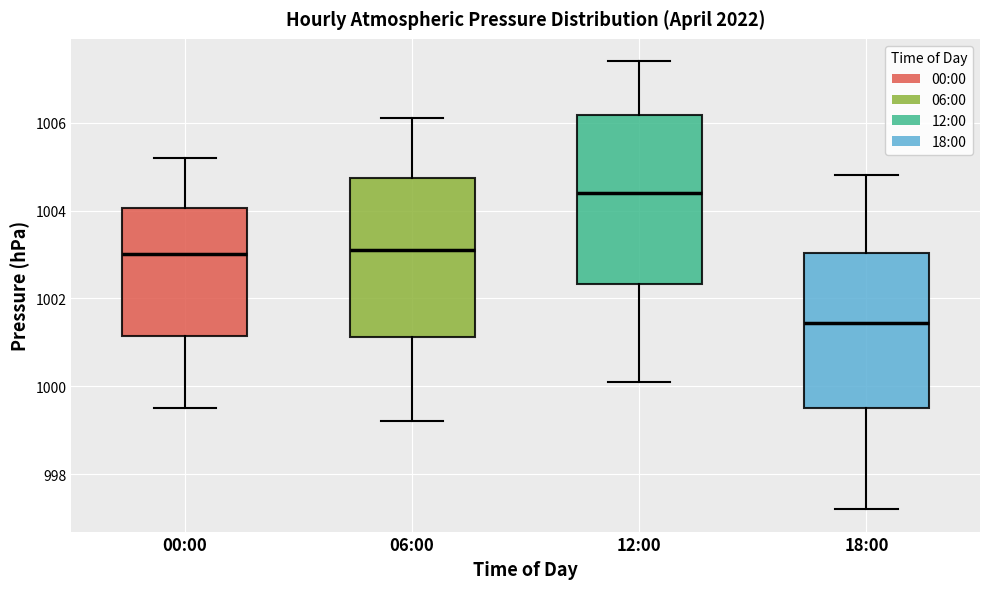

Reading left to right, transcribe this box plot: for each box, give where its median line is, the range the box spans, and where its two whiskers end, as read against the y-axis. The values are not printed on the chart, so give them approximately, as read against the axis.

00:00: median 1003.0, box 1001.2 to 1004.0, whiskers 999.6 to 1005.2
06:00: median 1003.2, box 1001.2 to 1004.8, whiskers 999.2 to 1006.2
12:00: median 1004.4, box 1002.4 to 1006.2, whiskers 1000.2 to 1007.4
18:00: median 1001.4, box 999.6 to 1003.0, whiskers 997.2 to 1004.8